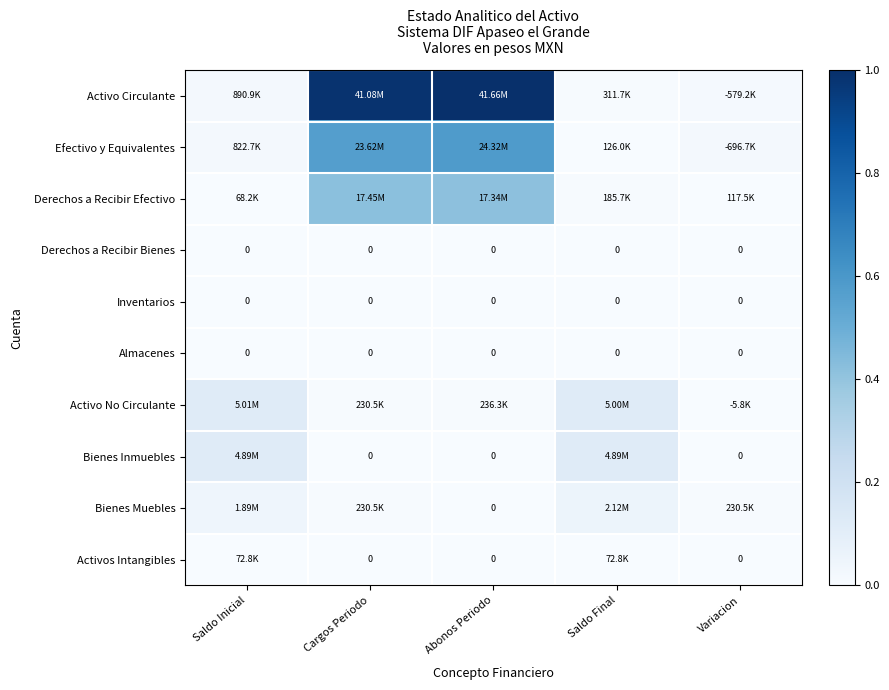

Where is Activos Intangibles nearest to the value 0?

Cargos Periodo